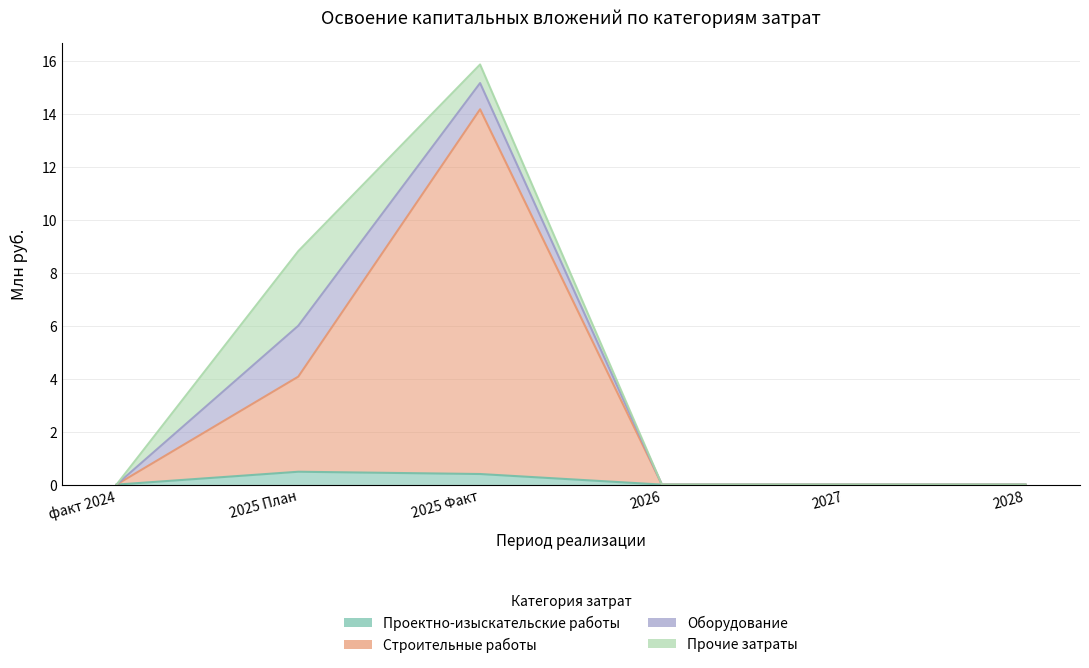

Which series has the widest spread of values?

Строительные работы